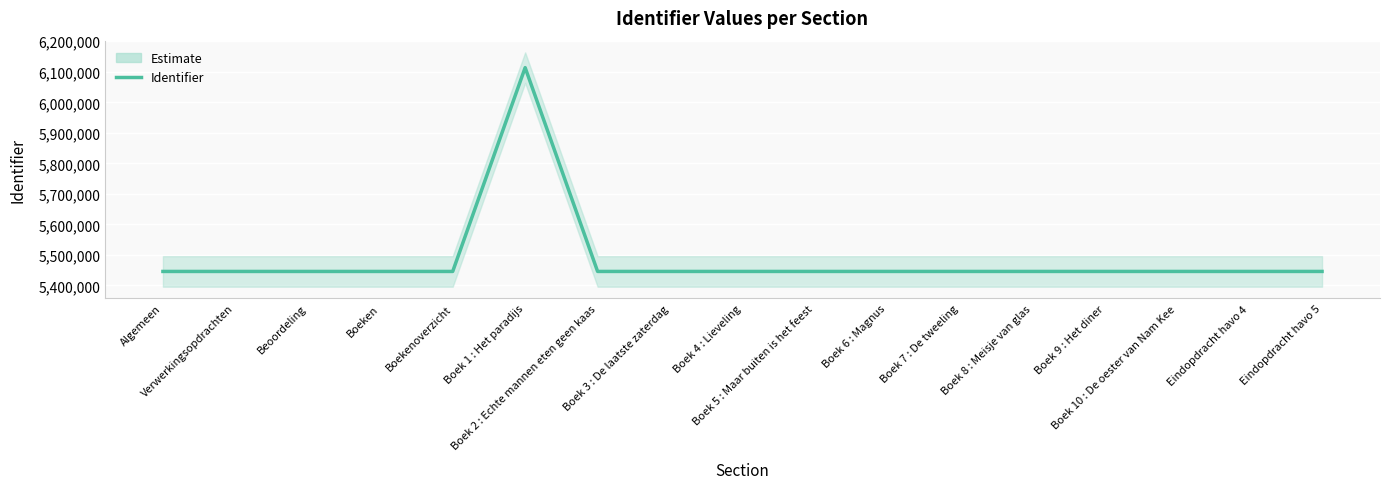

What is the difference between the second highest and minimum values?

34